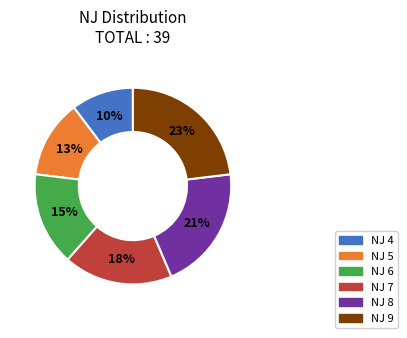

What percentage is the NJ 6 slice, to the nearest percent?

15%